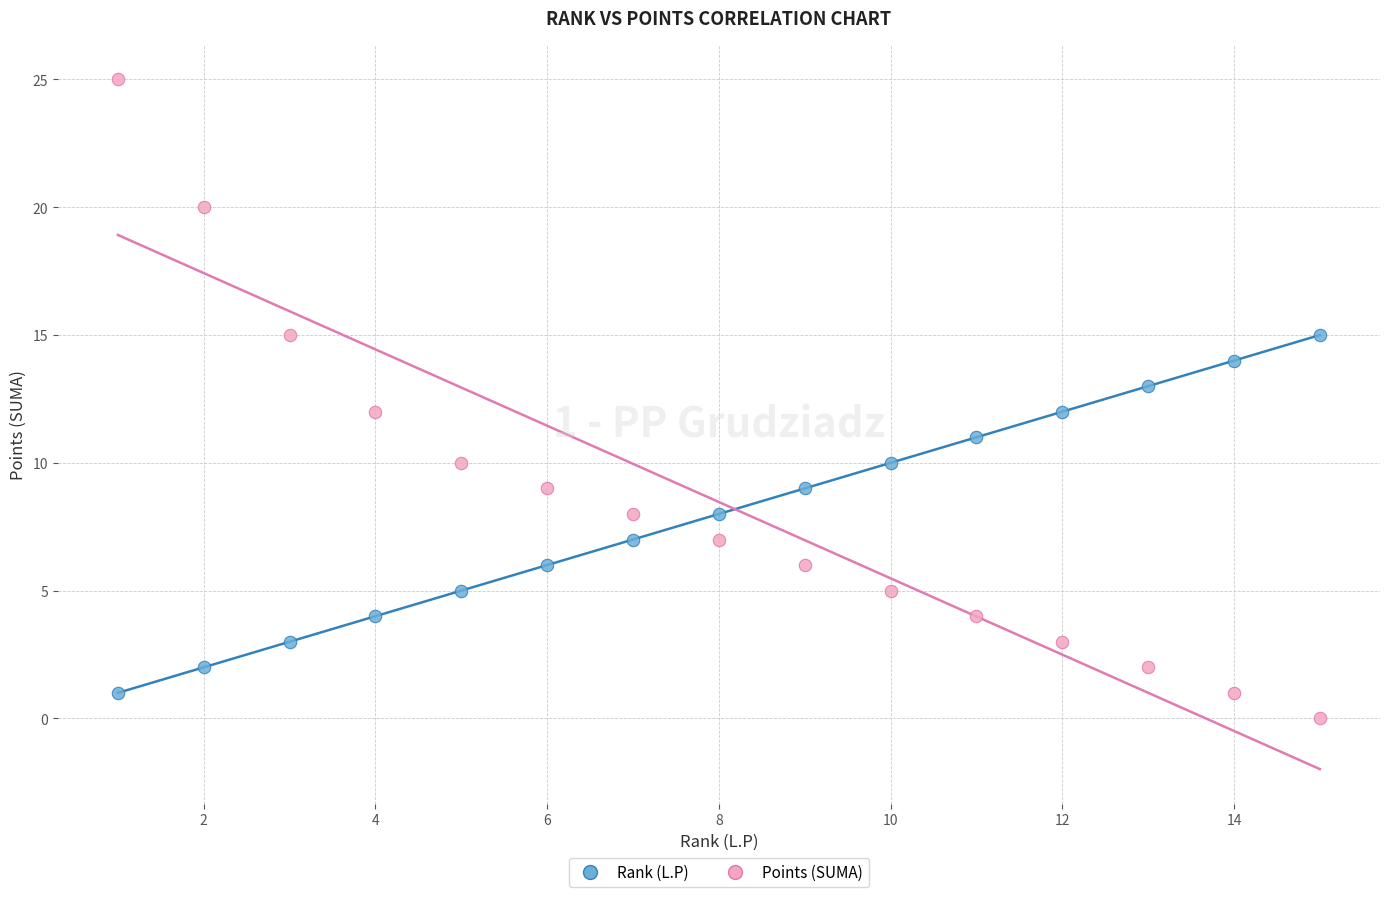

Which series has the widest spread of Y values?

Points (SUMA)